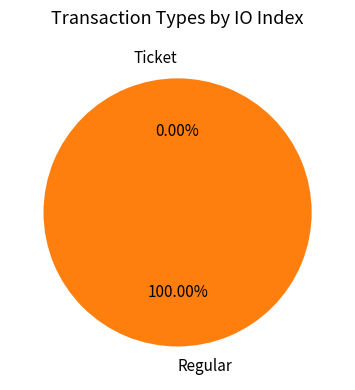

The Regular slice represents 86% of the pie. True or false?

False